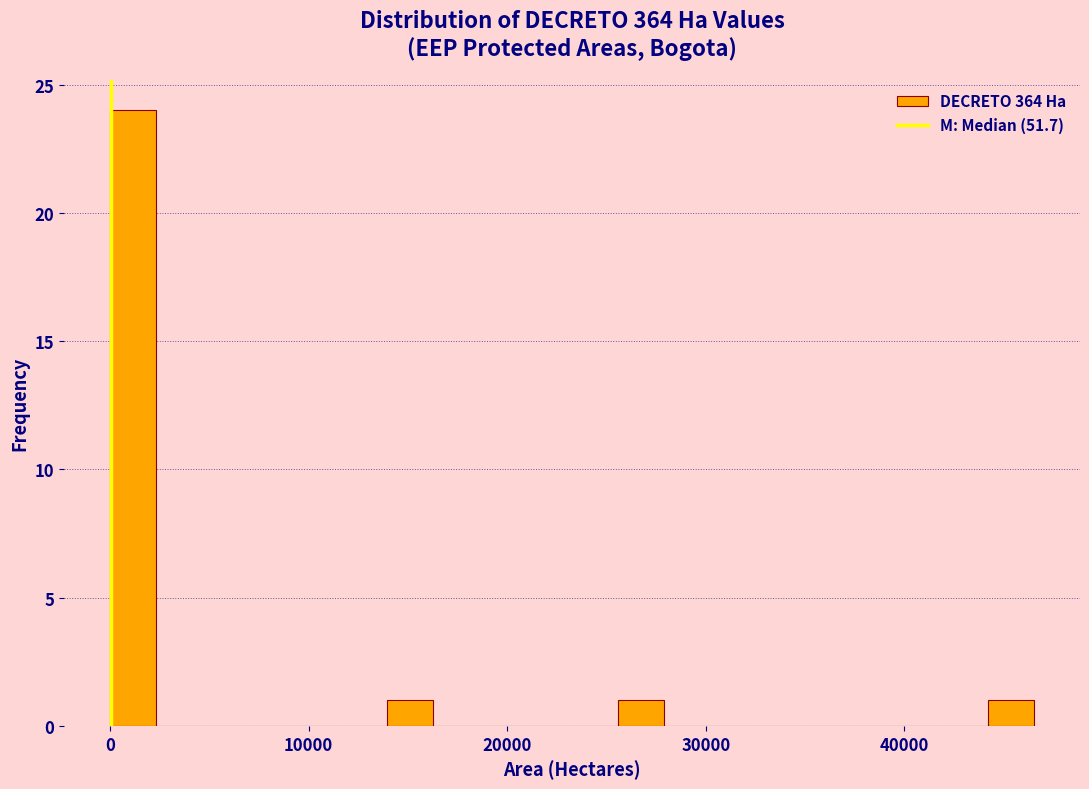

Read against the x-axis, roughly where is the centre of the tallest bar?

1000